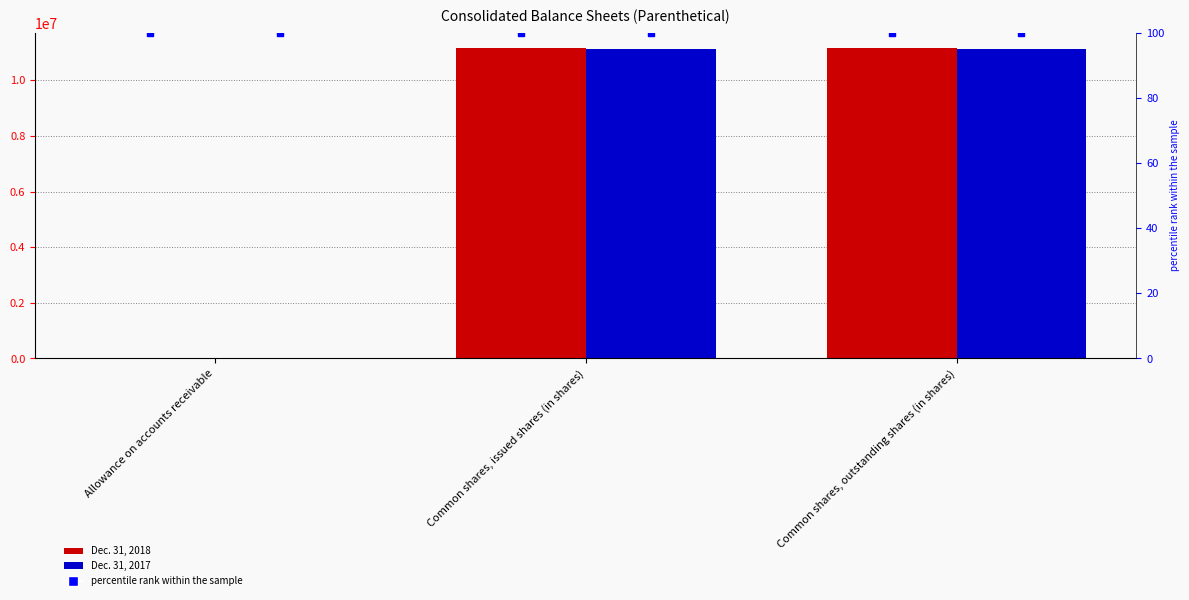

What are all the series names shown in the legend?

Dec. 31, 2018, Dec. 31, 2017, percentile rank within the sample